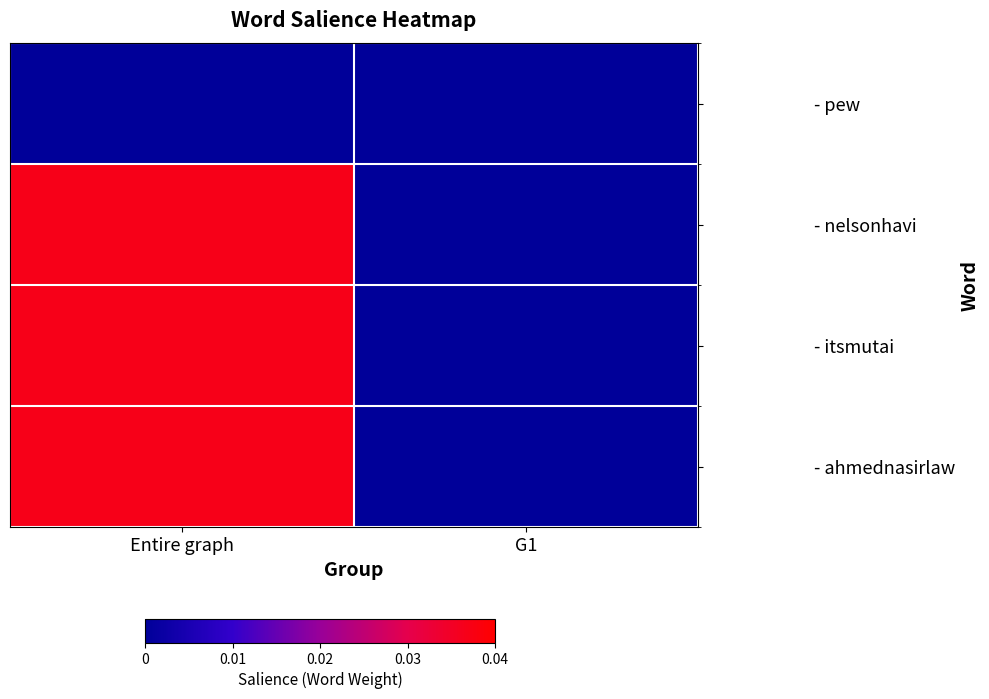

Between G1 and Entire graph, which is larger?

G1